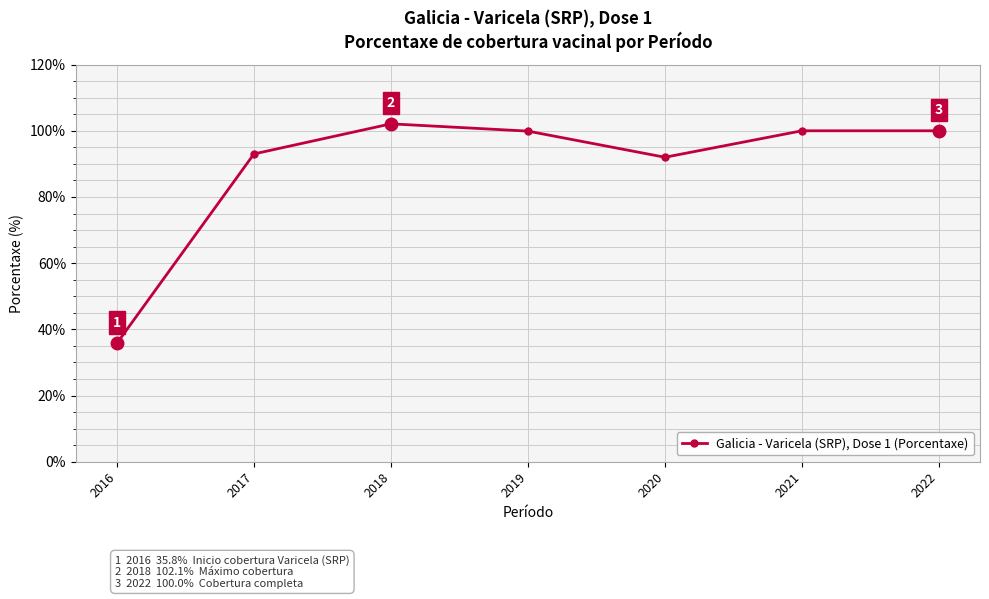

The value at 2020 is 165.1. True or false?

False